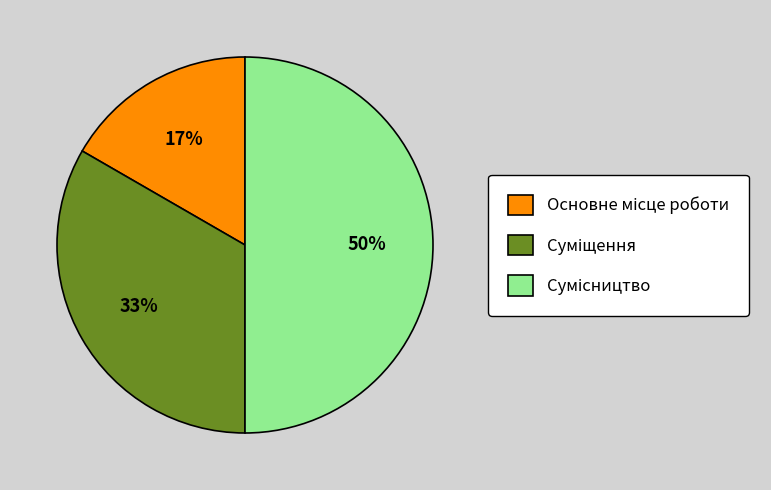

To the nearest percent, what is the average slice percentage?

33%